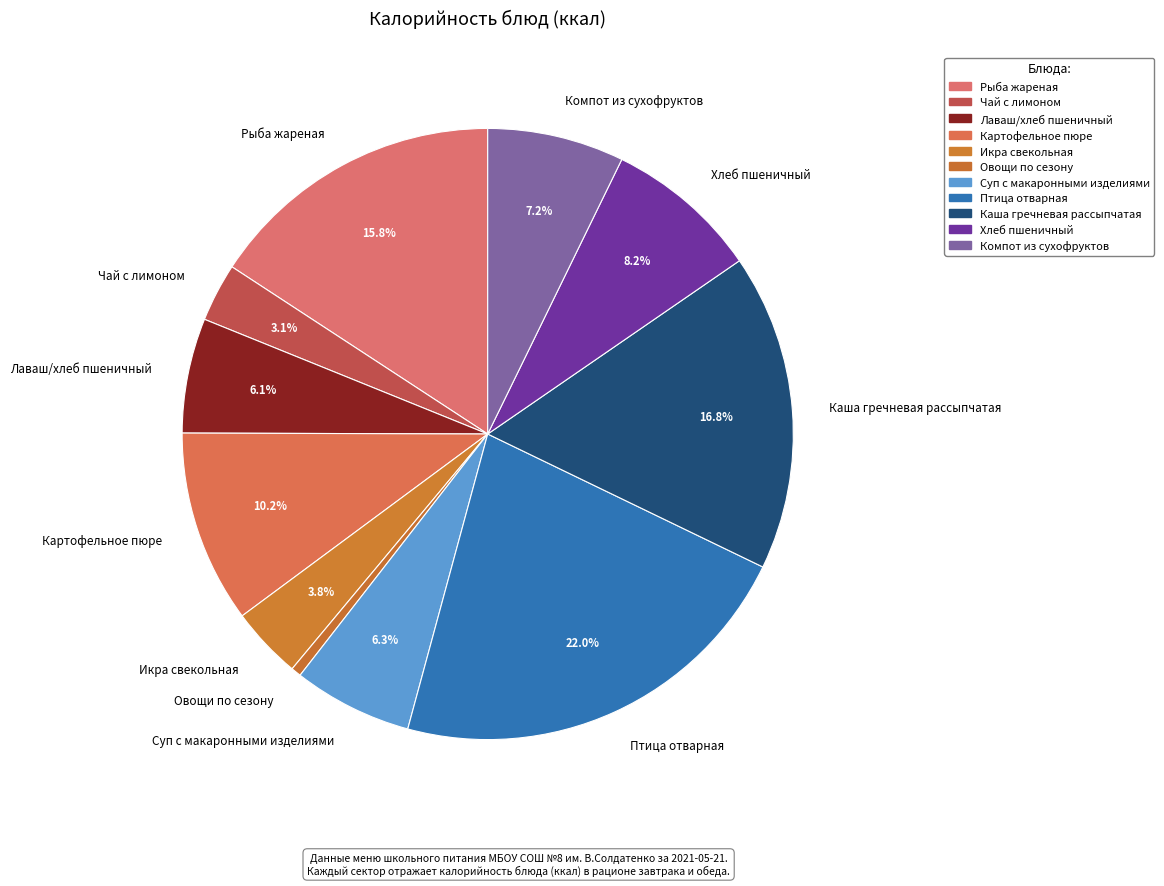

Combined, do Птица отварная and Каша гречневая рассыпчатая account for over 50%?

No